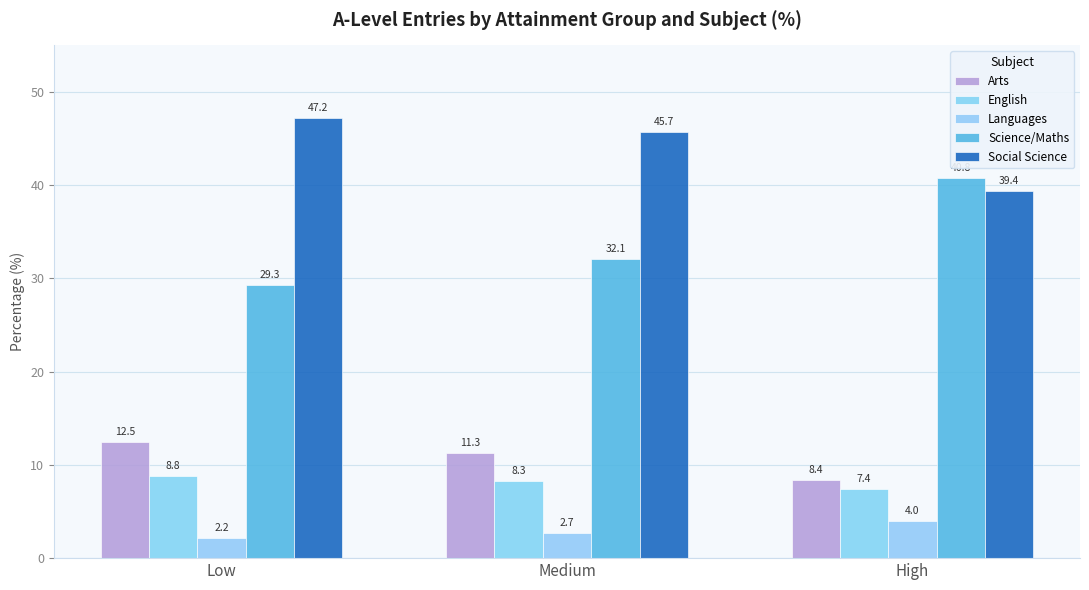

How many groups of bars are there?

3